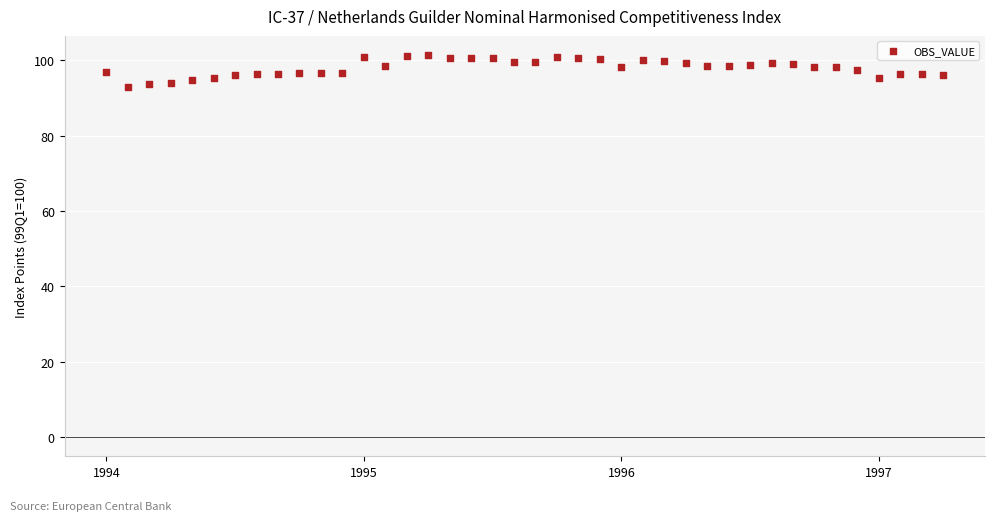

What is the range of Y values (max minus min)?

8.4